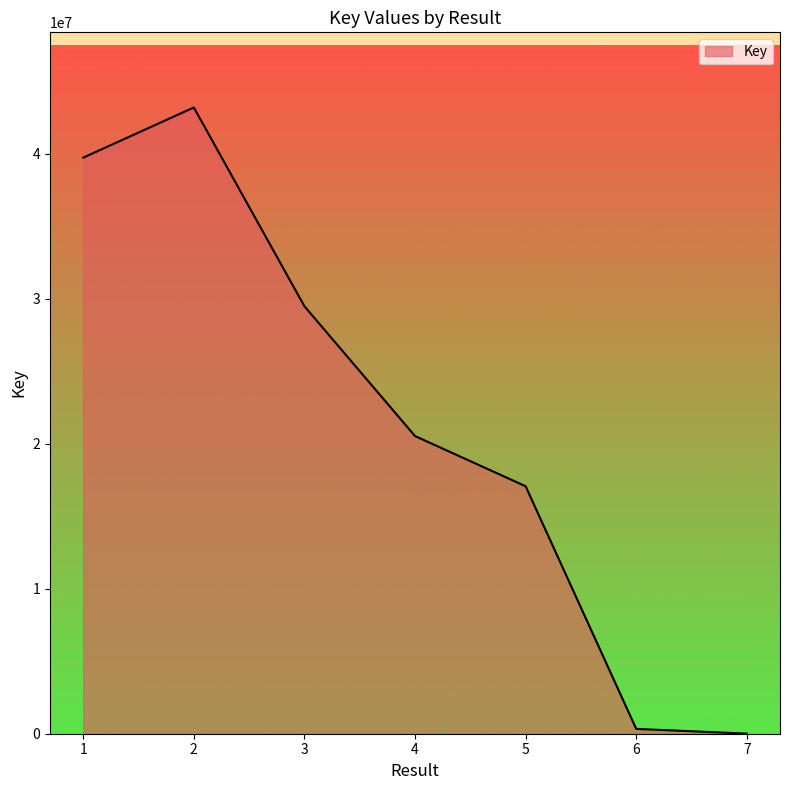

Reading left to right, what are all the values shown in this chart?

39747331	43208660	29494886	20539217	17074546	333591	6898